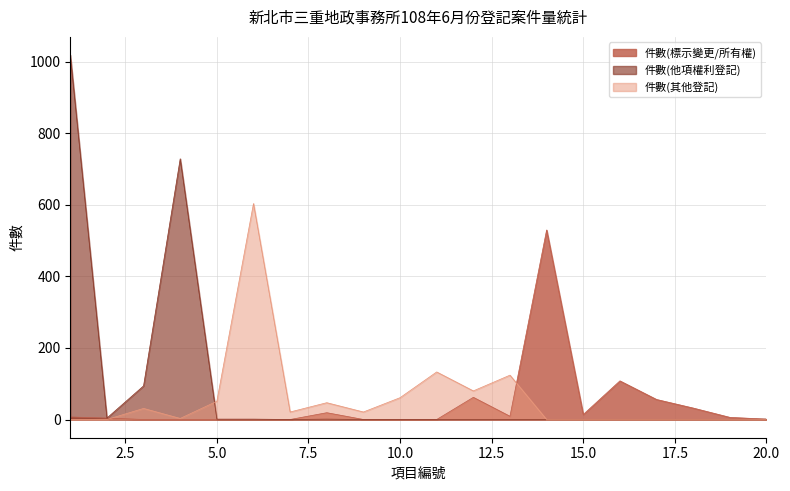

List the series in order of their peak value, highest first.

件數(他項權利登記), 件數(其他登記), 件數(標示變更/所有權)